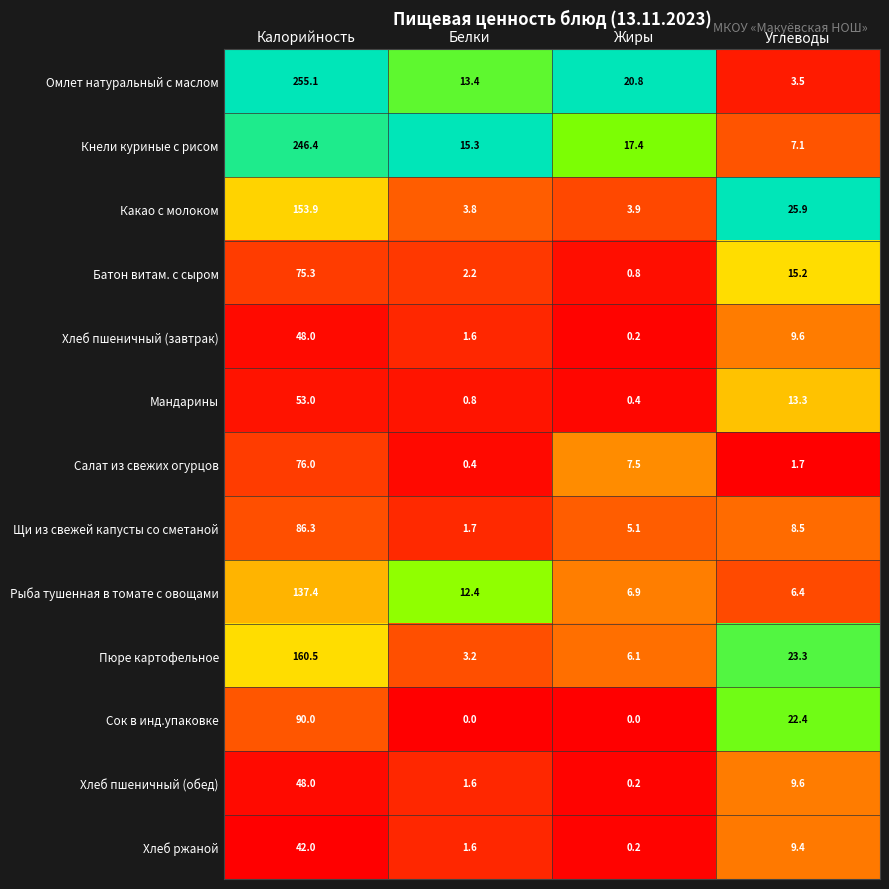

Read the Кнели куриные с рисом value at Углеводы.

7.1